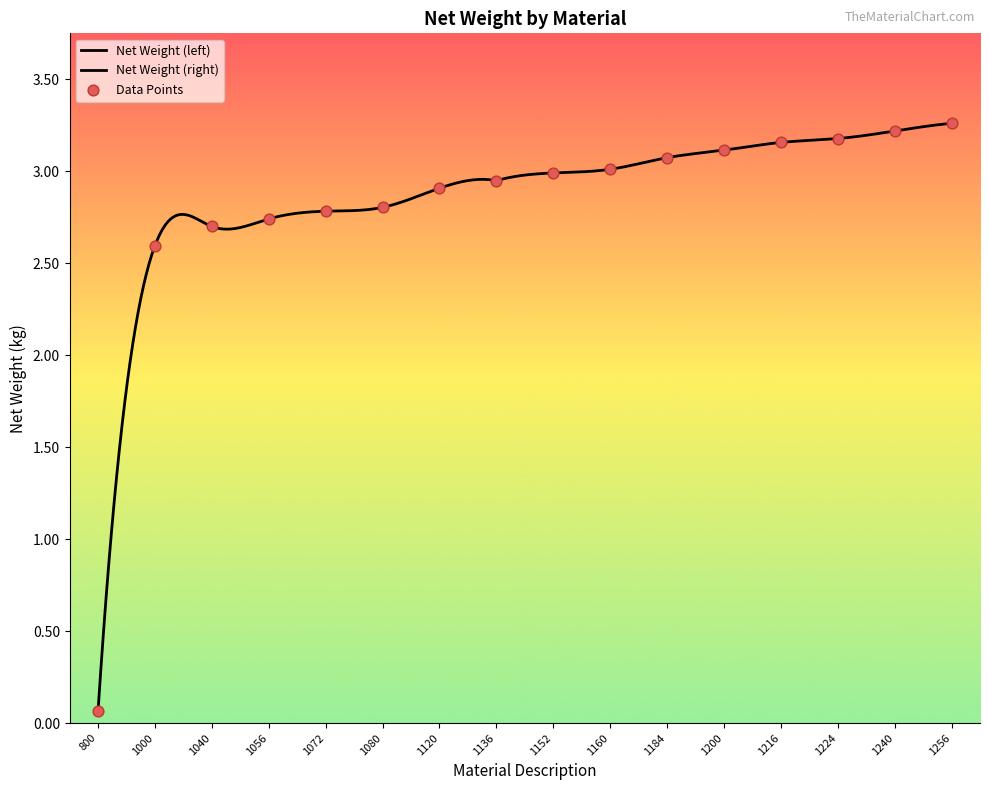

What is the ratio of the value at 1256 to the value at 1200?

1.0